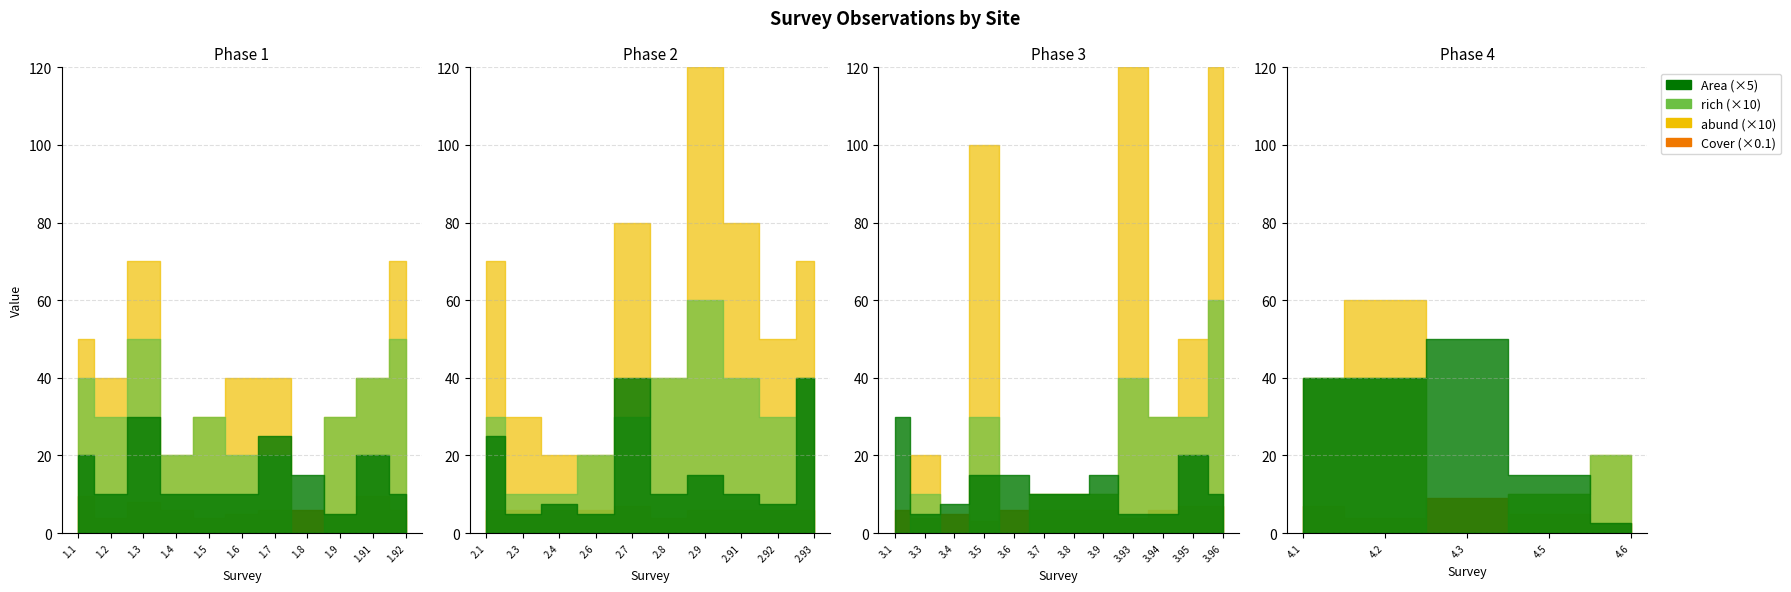

How many rich values are between 1 and 4?

29